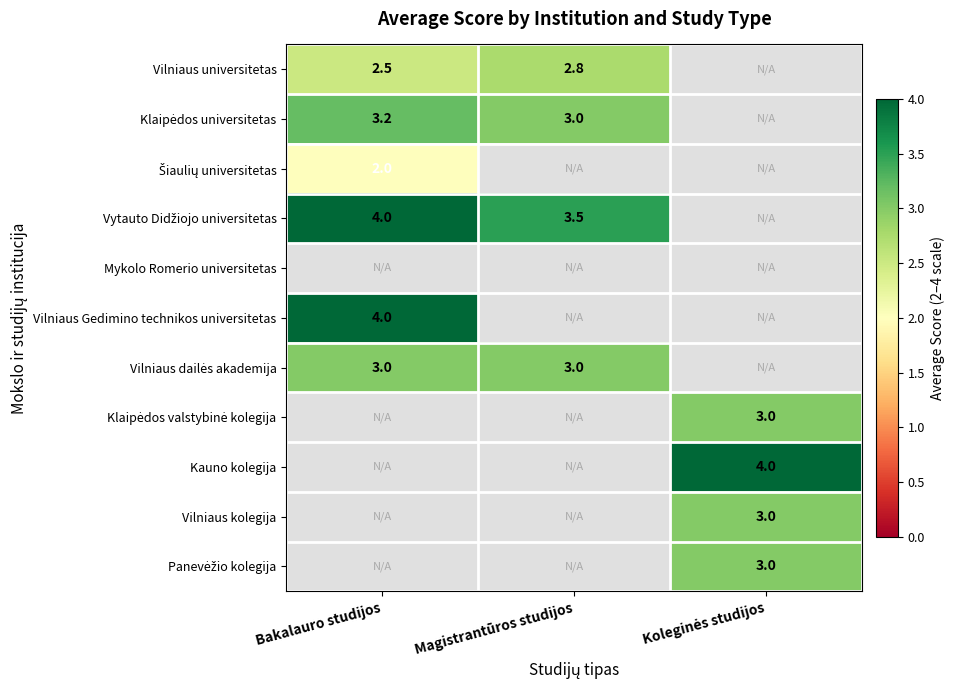

At which category is the sum across all series the highest?

Bakalauro studijos